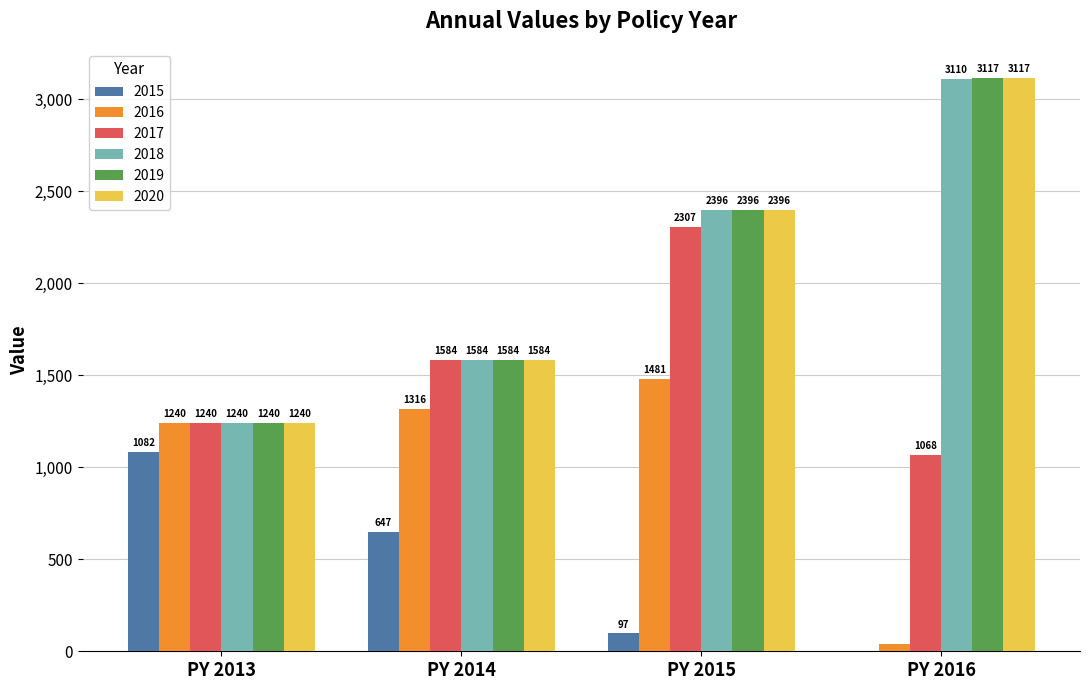

What are all the series names shown in the legend?

2015, 2016, 2017, 2018, 2019, 2020